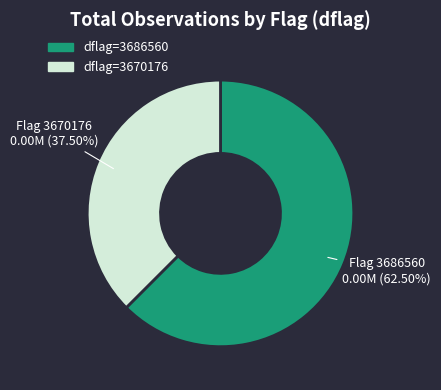

Is there any slice that represents more than half of the pie?

Yes